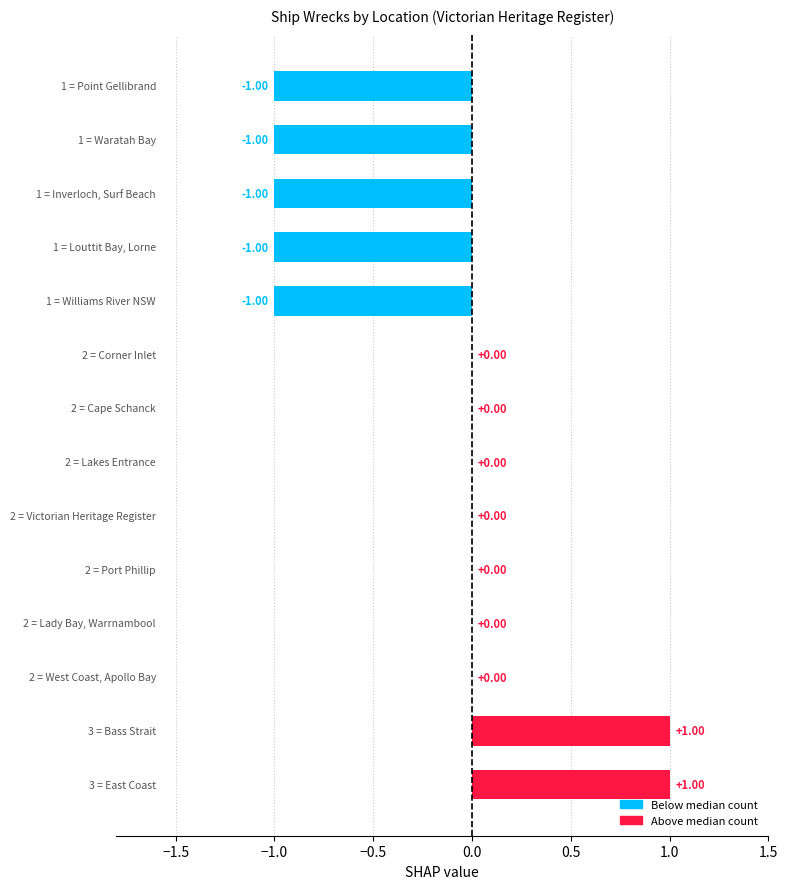

What is the sum of all values?

-3